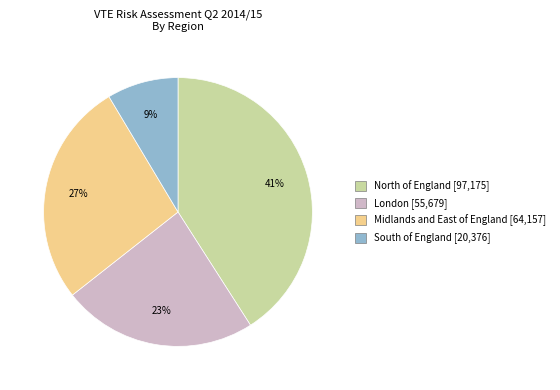

Which category has the smallest portion of the pie?

South of England